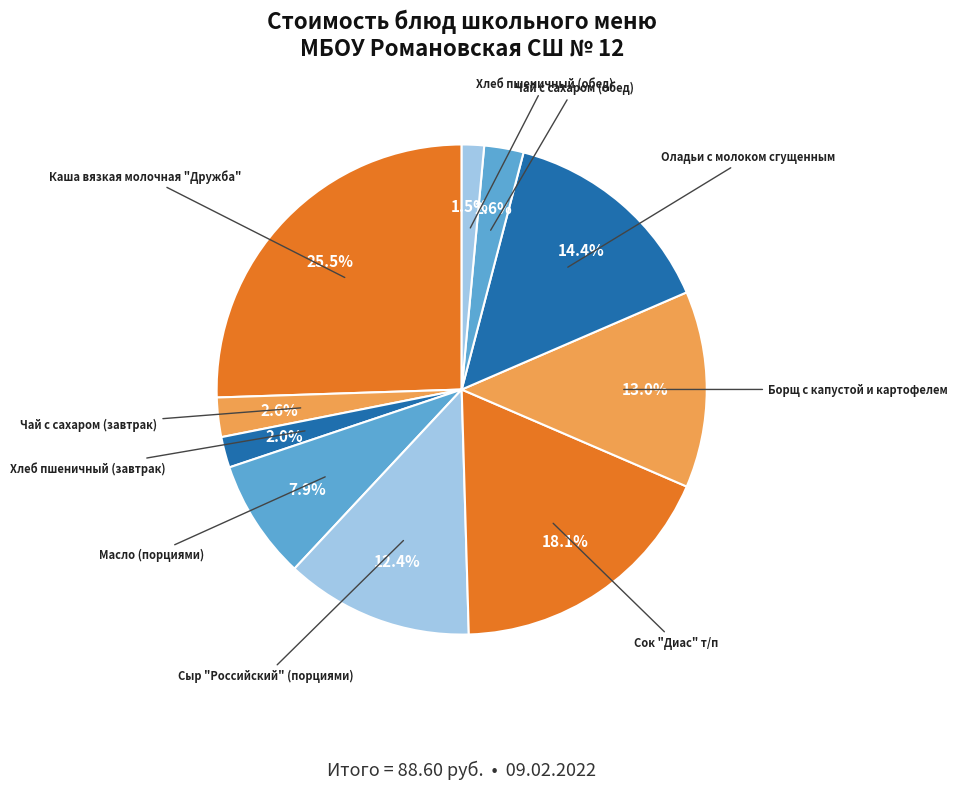

Which category has the smallest portion of the pie?

Хлеб пшеничный (обед)